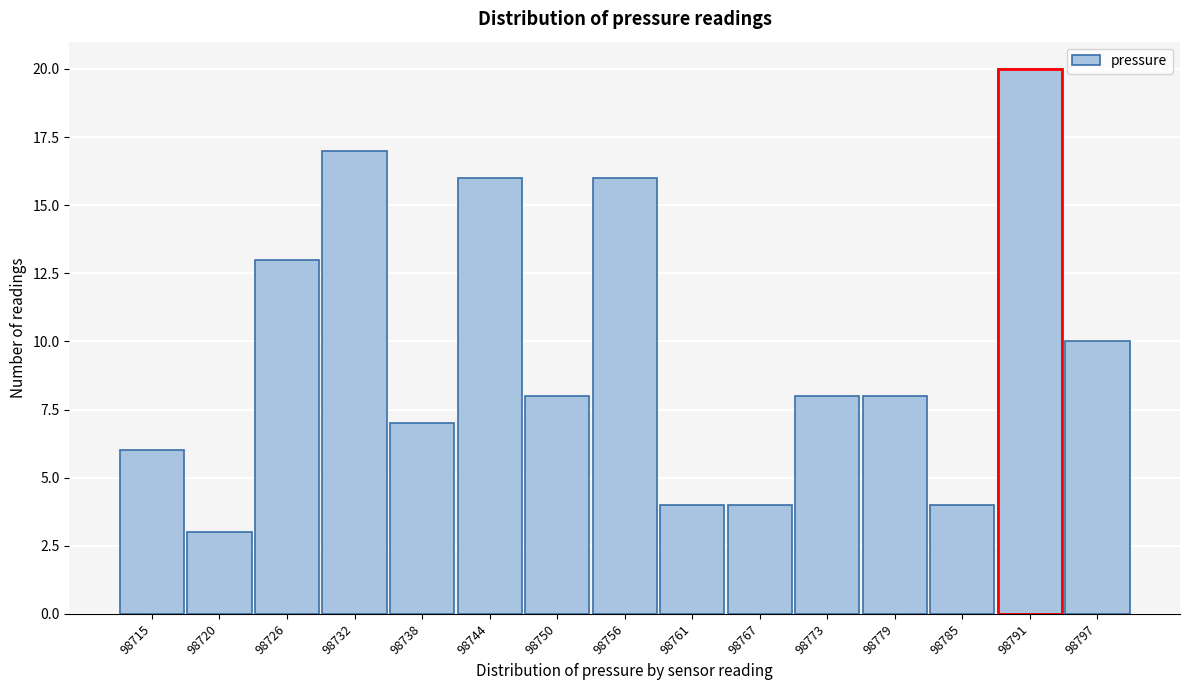

Reading left to right, extract all data points from this chart.

6	3	13	17	7	16	8	16	4	4	8	8	4	20	10